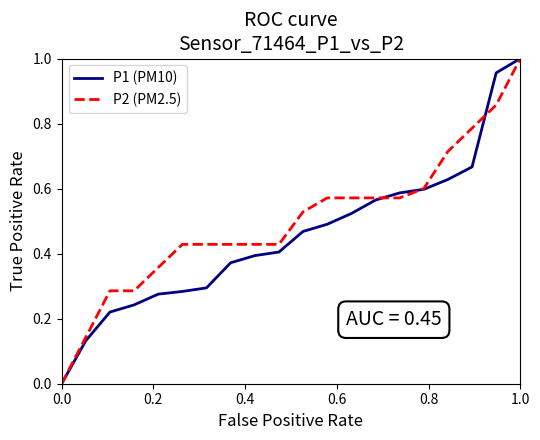

Which series has the largest total across all categories?

P2 (PM2.5)